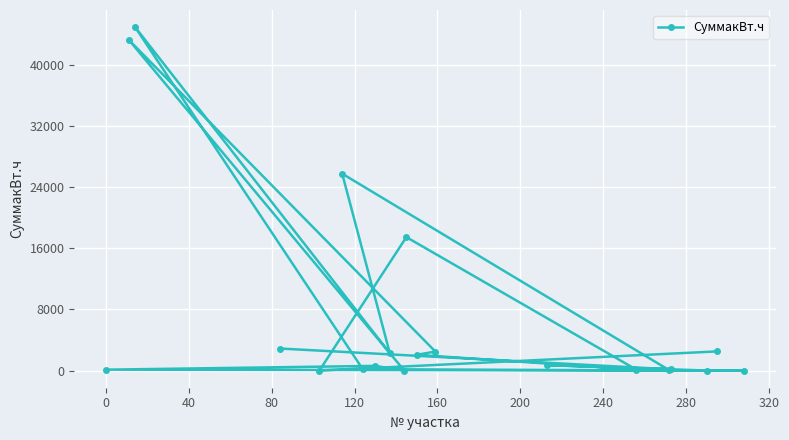

Reading left to right, extract all data points from this chart.

2878.0	156.1	705.1	4.1	41.1	25730.1	2273.1	44879.1	150.1	0.0	117.1	611.0	0.0	43202.1	2485.1	2055.0	135.1	17438.0	0.0	2501.0